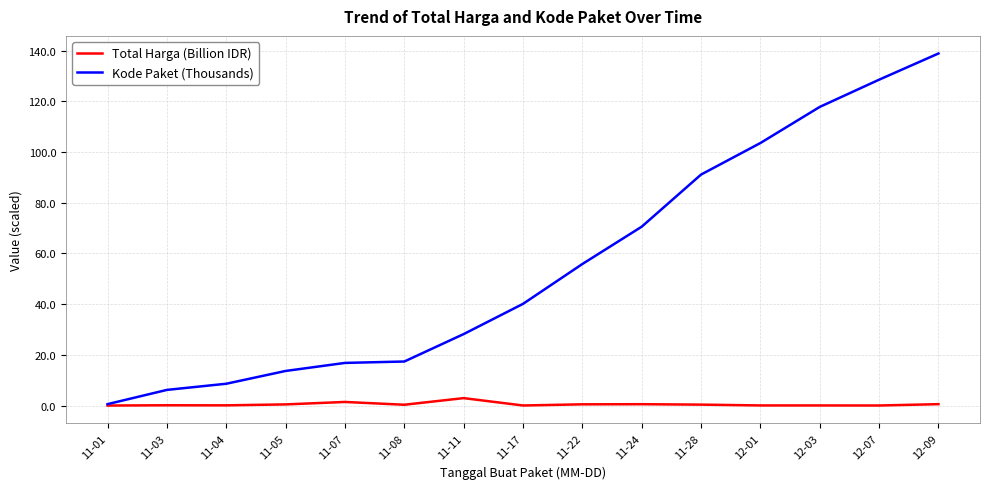

What is the difference between the maximum and minimum values in the Total Harga (Billion IDR) series?

2.9